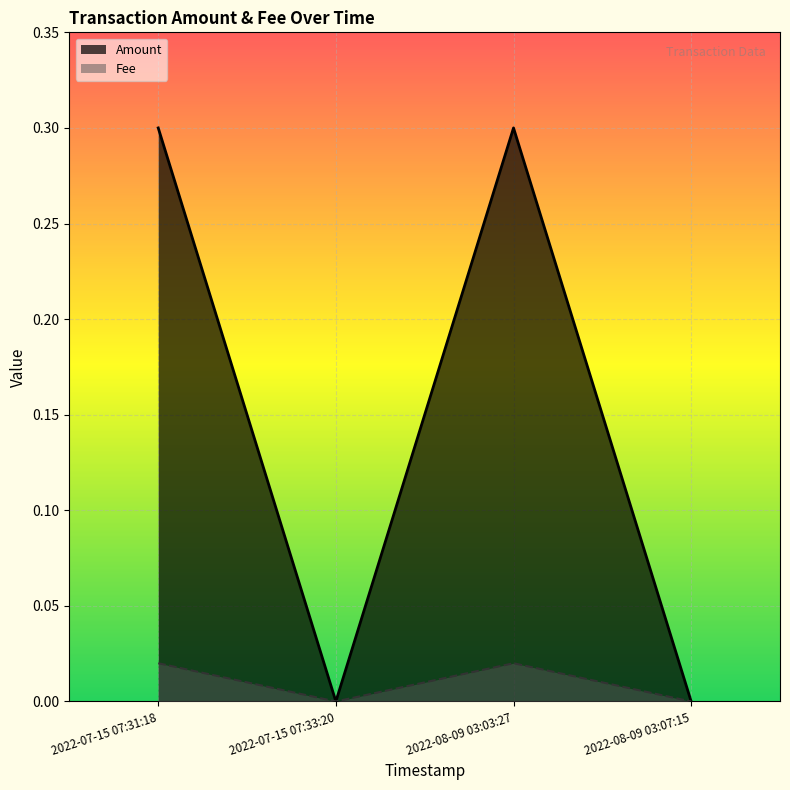

What are all the series names shown in the legend?

Amount, Fee